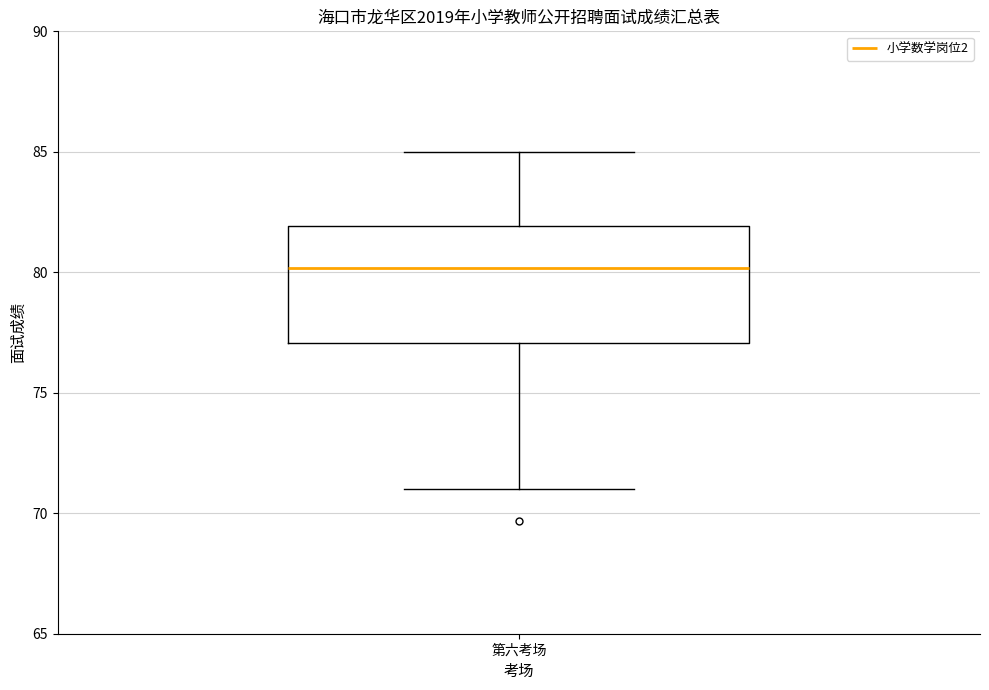

Where does the upper whisker of the box for 第六考场 end on the y-axis? The values are not printed on the chart, so give them approximately, as read against the axis.

85